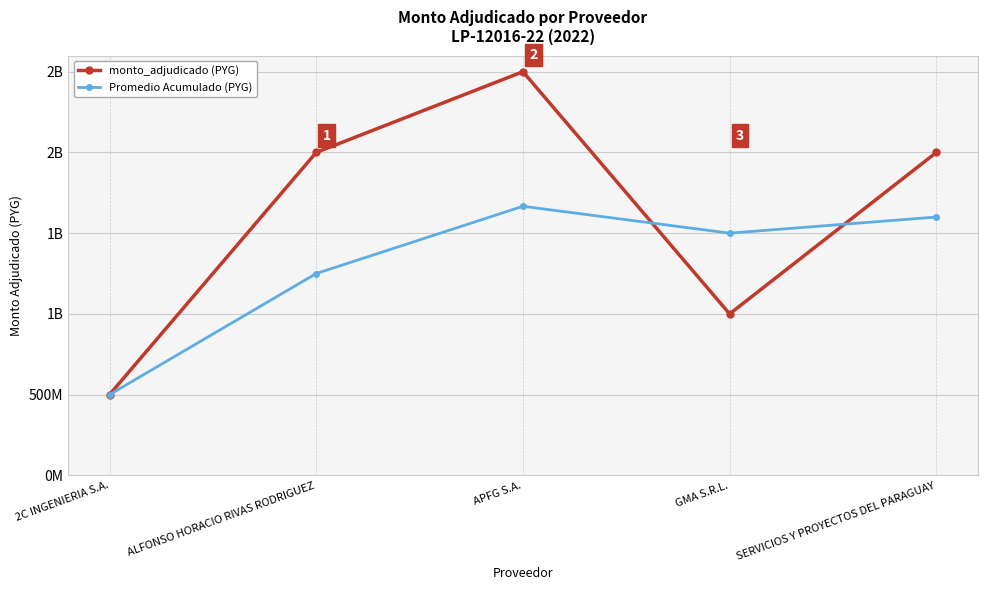

What are all the series names shown in the legend?

monto_adjudicado (PYG), Promedio Acumulado (PYG)